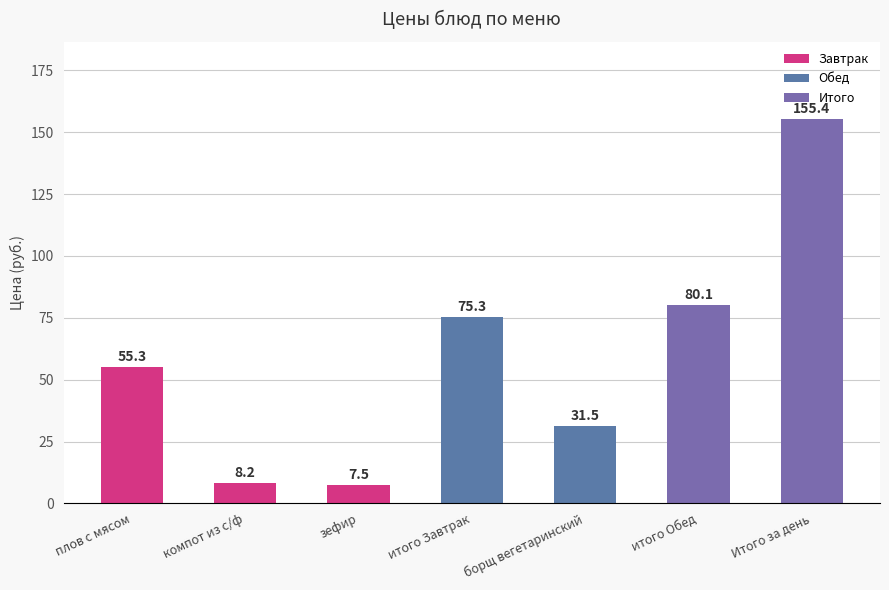

List the labels in order of value, largest first.

Итого за день, итого Обед, итого Завтрак, плов с мясом, борщ вегетаринский, компот из с/ф, зефир